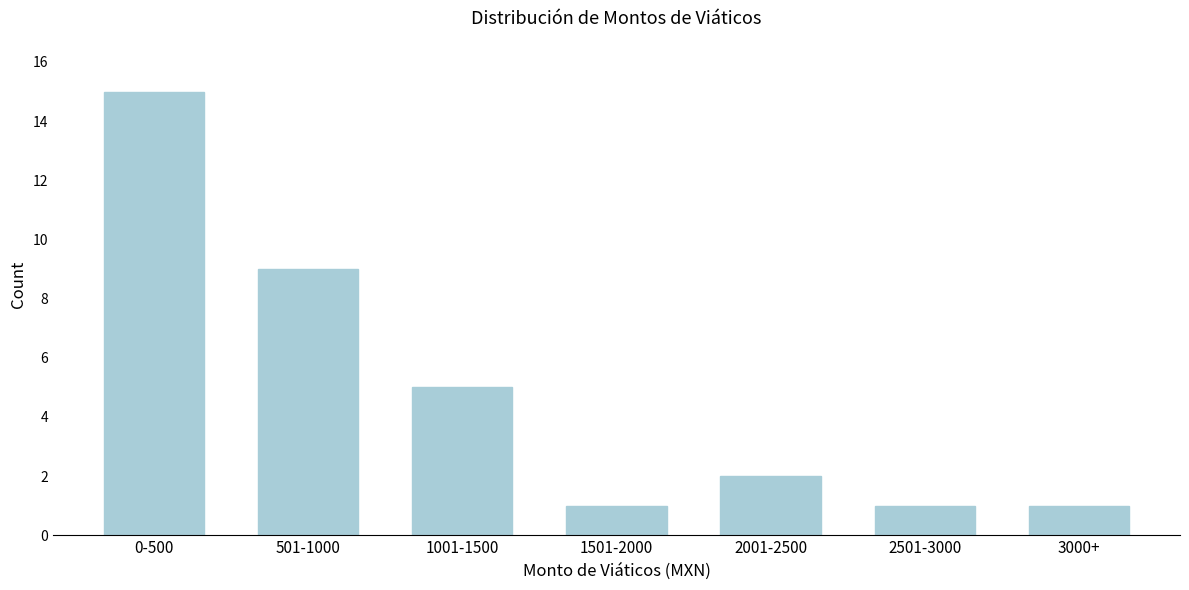

Reading left to right, transcribe all the data shown in this chart.

0-500=15	501-1000=9	1001-1500=5	1501-2000=1	2001-2500=2	2501-3000=1	3000+=1